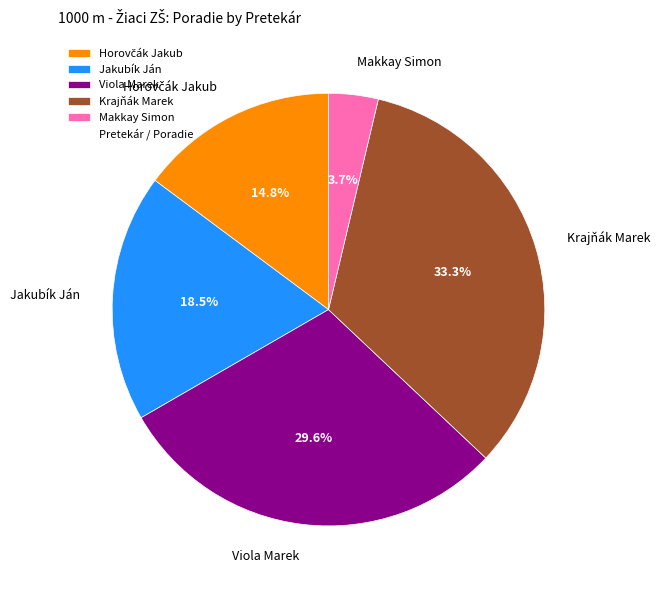

What percentage do Jakubík Ján and Krajňák Marek together represent?

51.9%